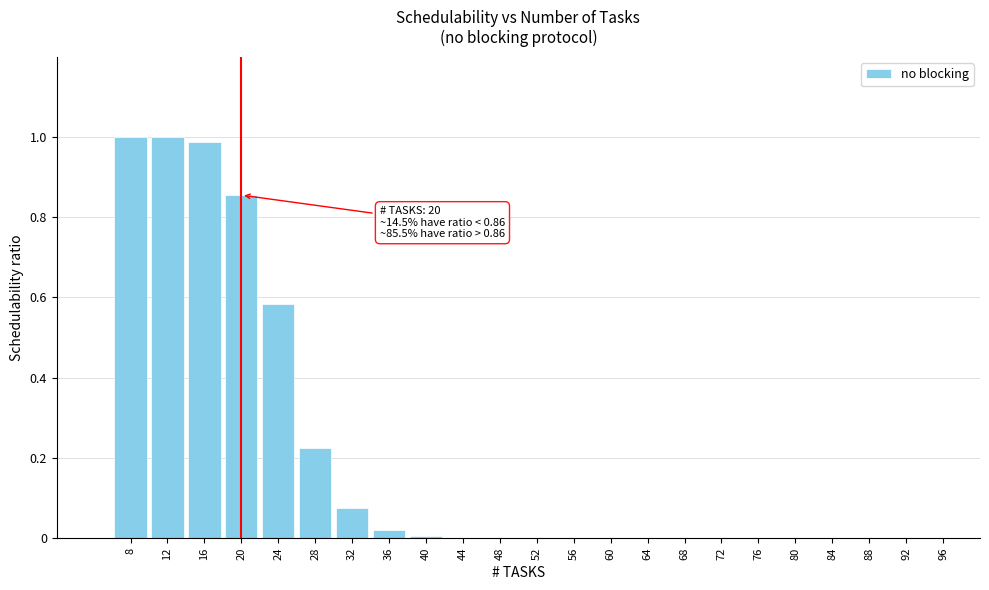

What is the change in value from 8 to 68?

-1.0